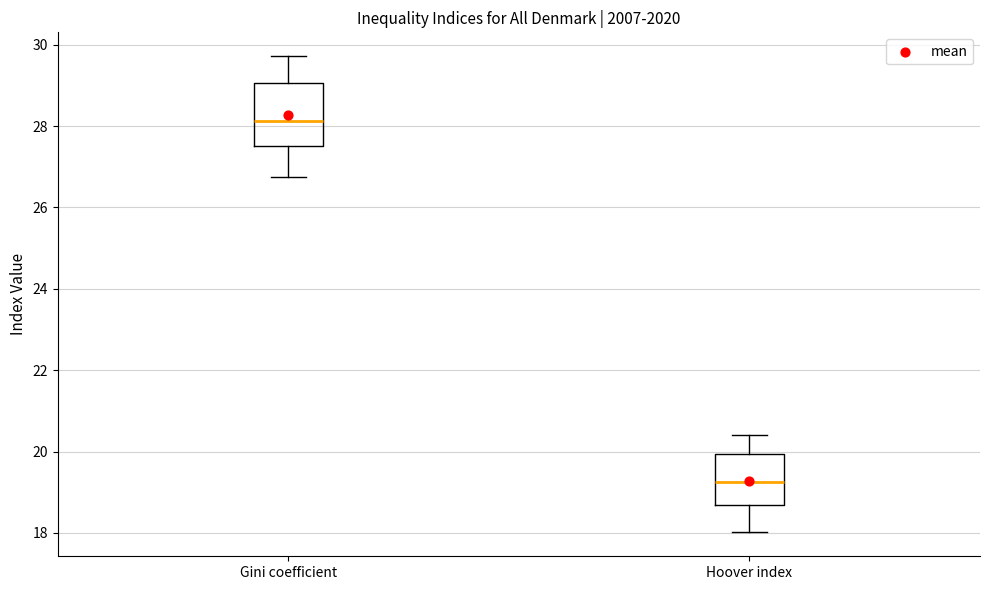

Reading left to right, read every box against the y-axis: the position of its median line, the range the box covers, and the ends of its whiskers. The values are not printed on the chart, so give them approximately, as read against the axis.

Gini coefficient: median 28.2, box 27.6 to 29.0, whiskers 26.8 to 29.8
Hoover index: median 19.2, box 18.6 to 20.0, whiskers 18.0 to 20.4